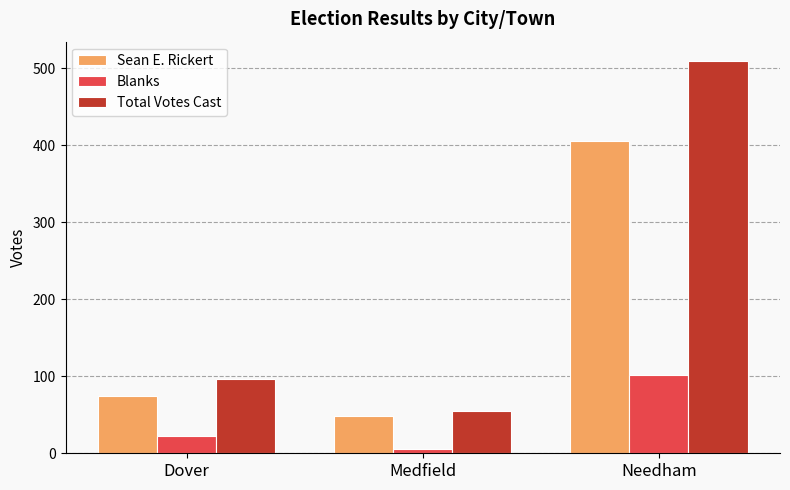

Which category has the lowest value in the Total Votes Cast series?

Medfield